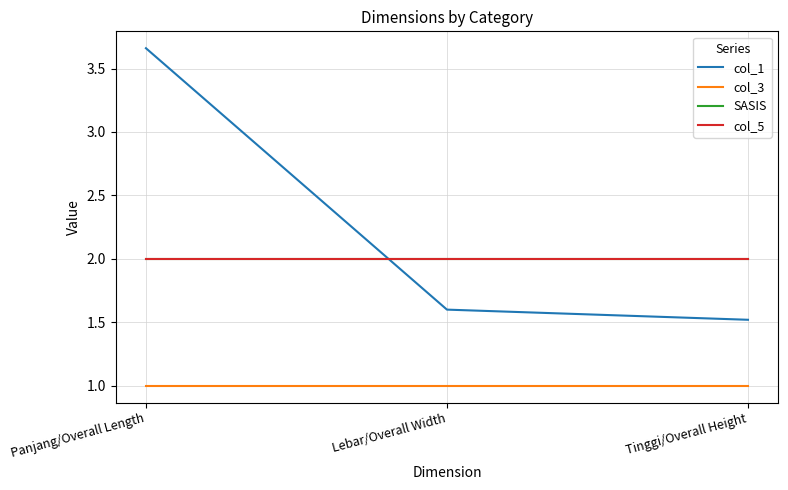

Which has a higher value, Tinggi/Overall Height or Lebar/Overall Width?

Lebar/Overall Width